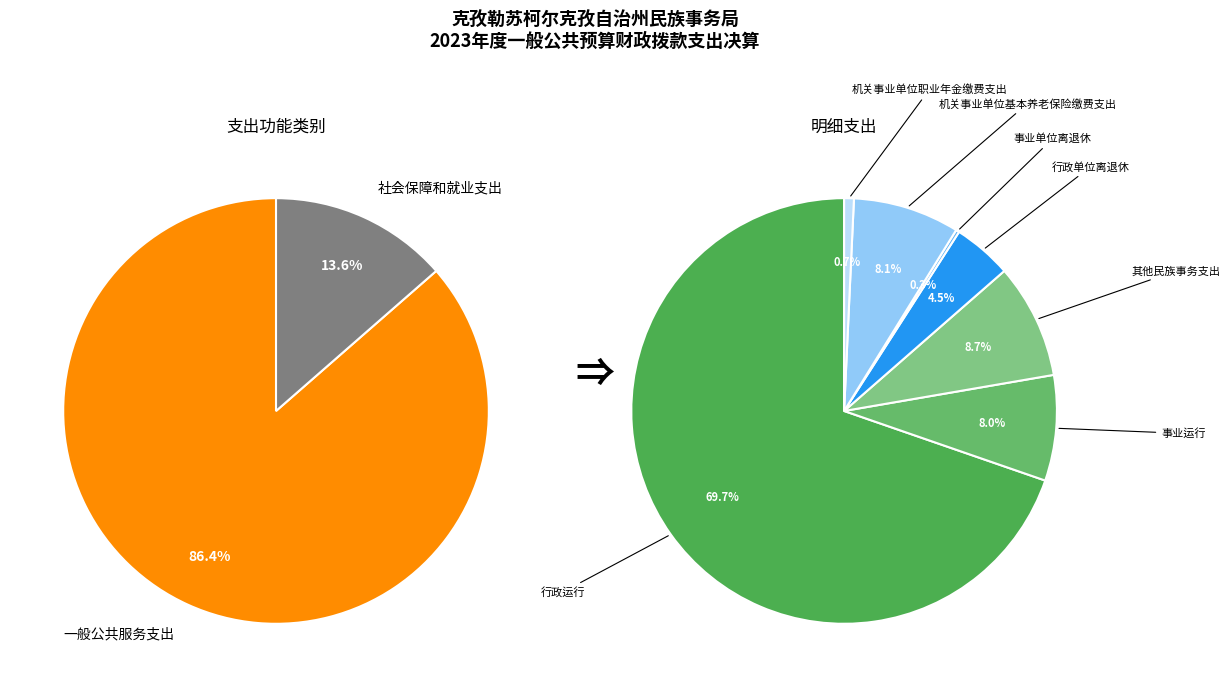

Do 事业单位离退休 and 其他民族事务支出 together represent more than half of the pie?

No